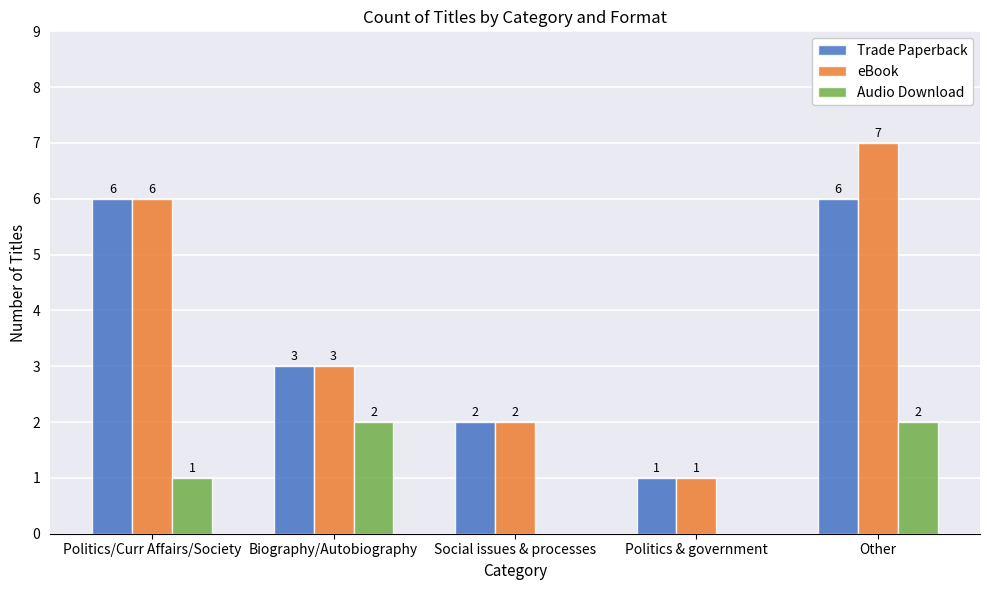

True or false: Audio Download has a value of 1 at Biography/Autobiography.

False